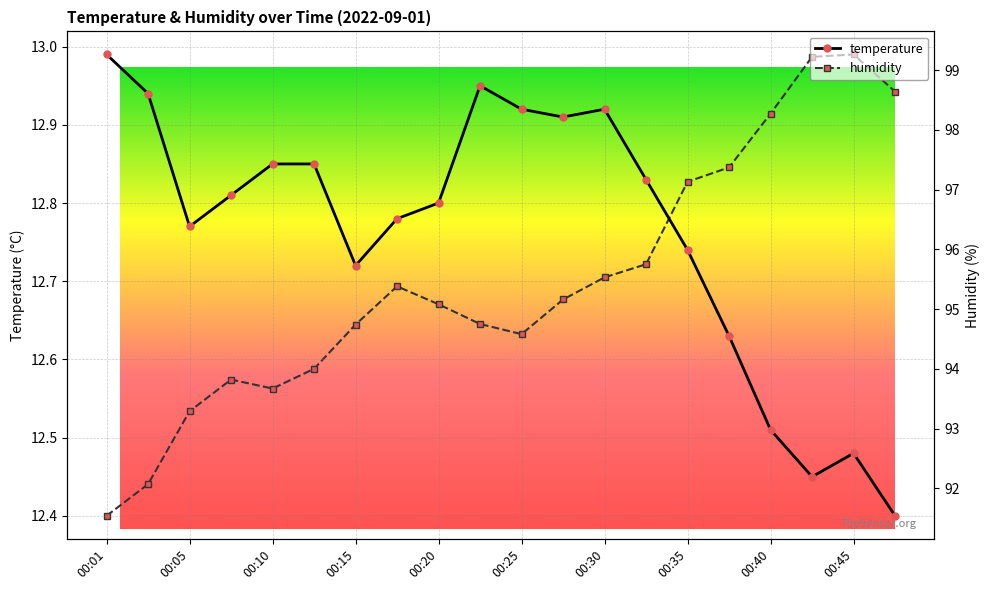

Between 00:15 and 10, which series saw the biggest shift?

humidity